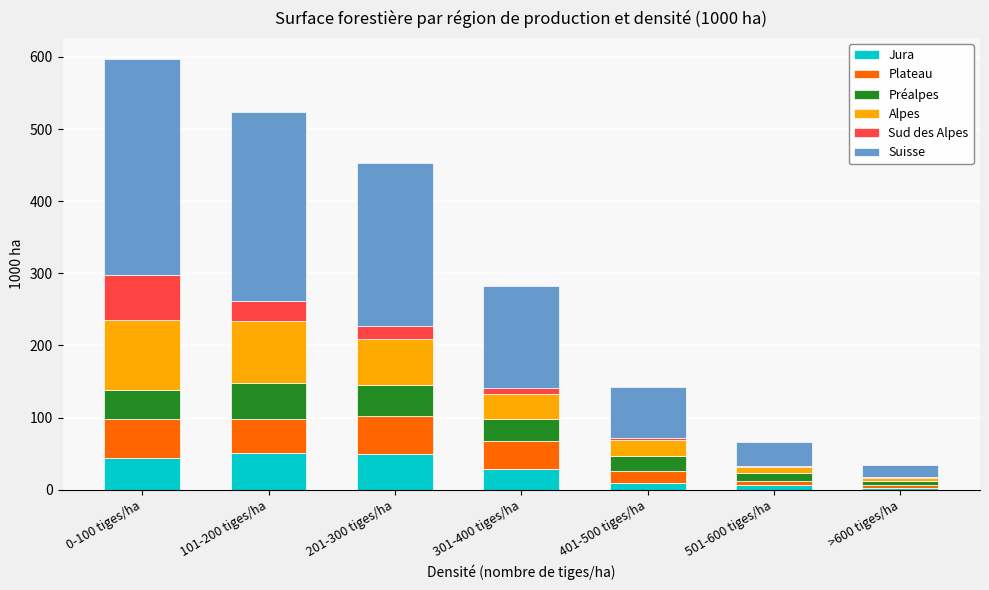

Read the Préalpes value at 201-300 tiges/ha.

41.7